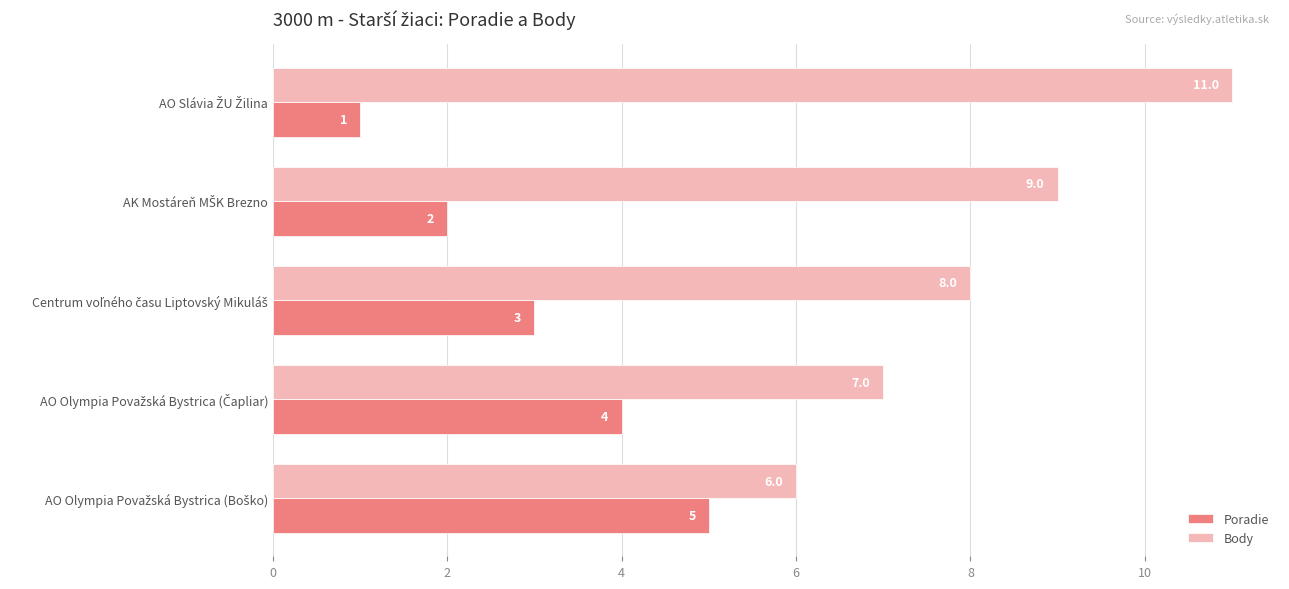

List the series in order of their peak value, highest first.

Body, Poradie